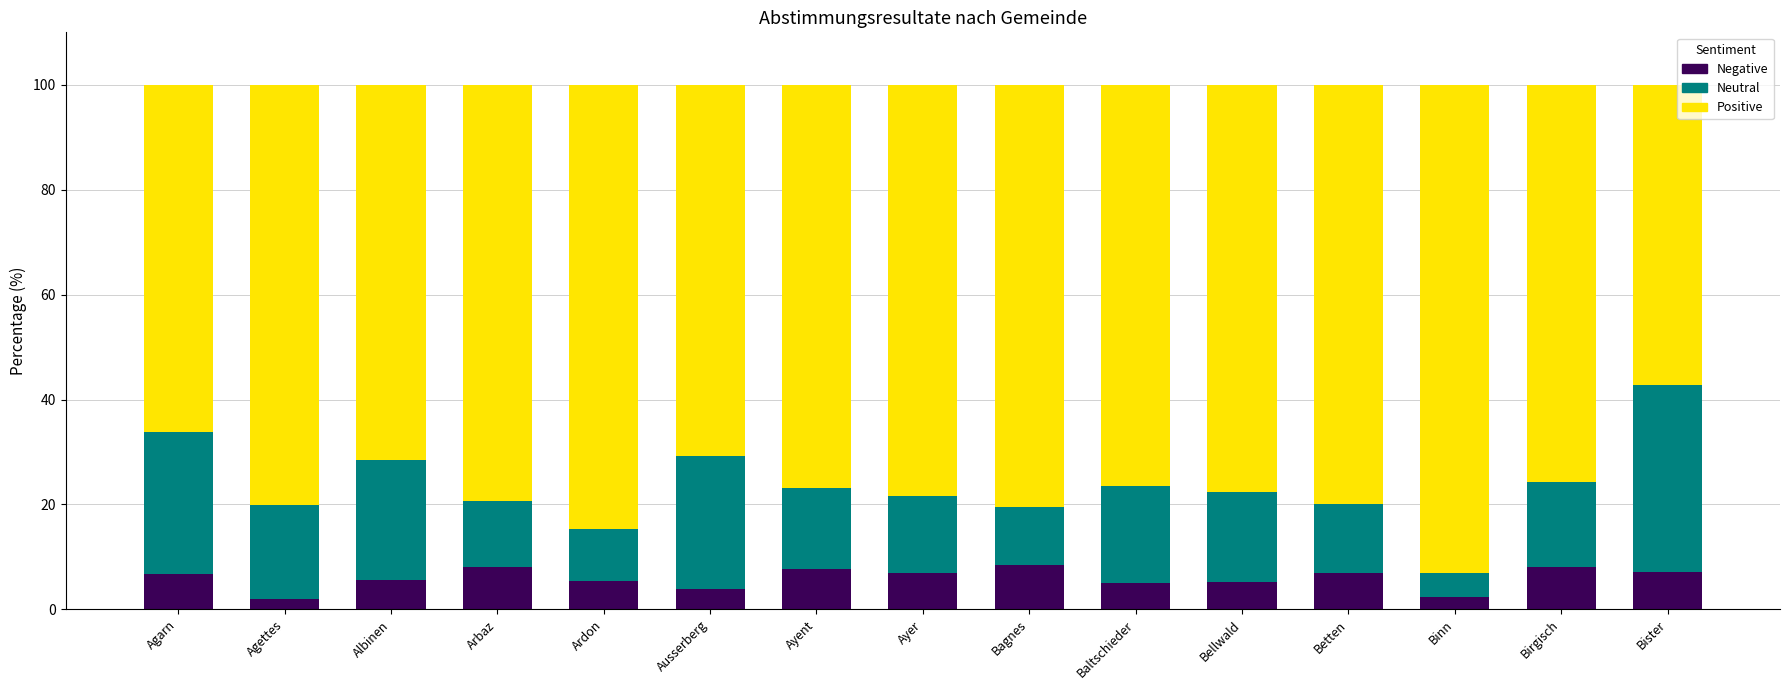

What is the total value across all series at Albinen?

100.0